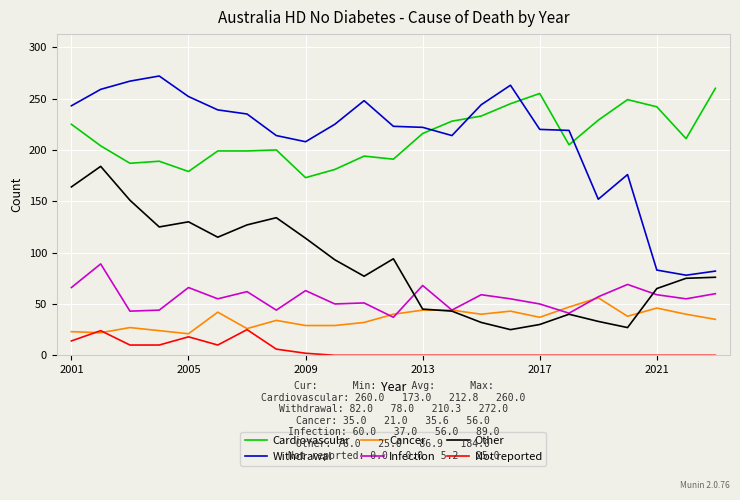

How many lines are shown in the chart?

6